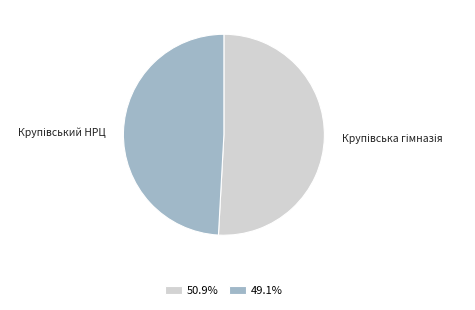

Do 50.9% and 49.1% together represent more than half of the pie?

Yes